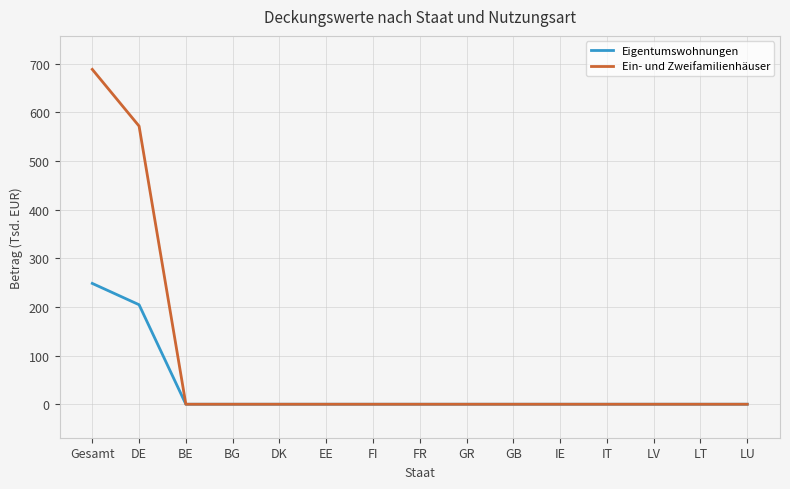

At which label is Eigentumswohnungen closest to 124?

DE